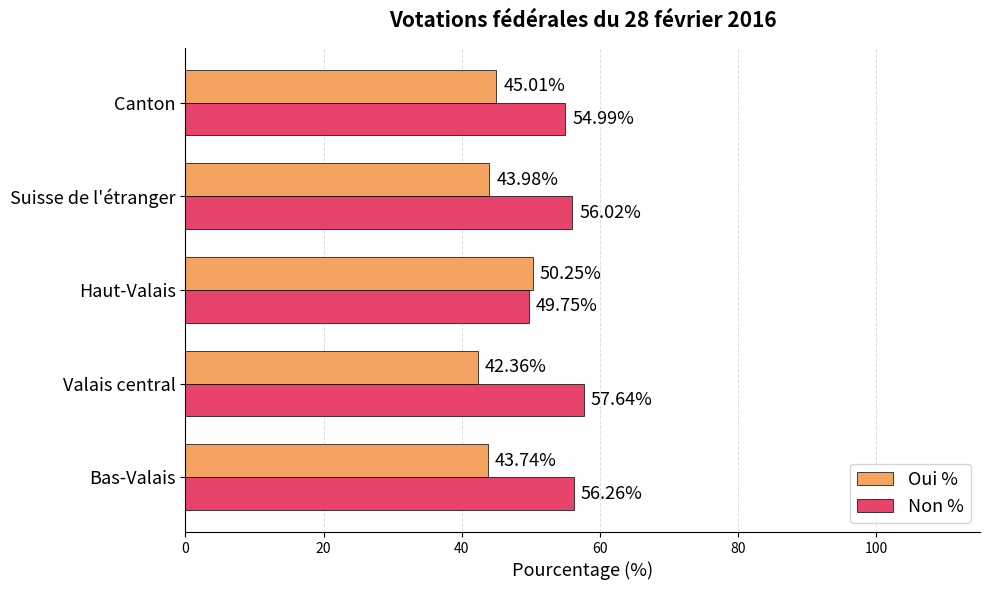

Rank the series by their maximum value, from highest to lowest.

Non %, Oui %